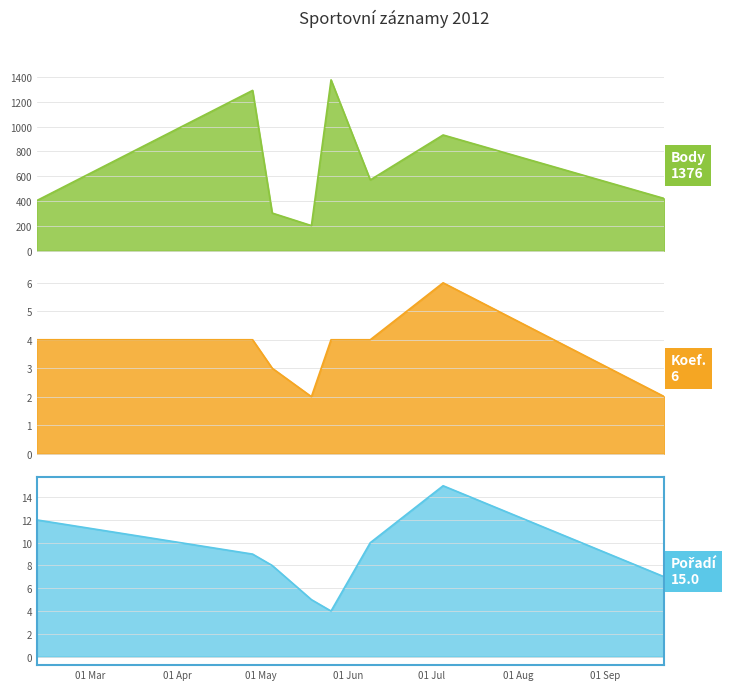

What are all the series names shown in the legend?

Pořadí, Koef., Body